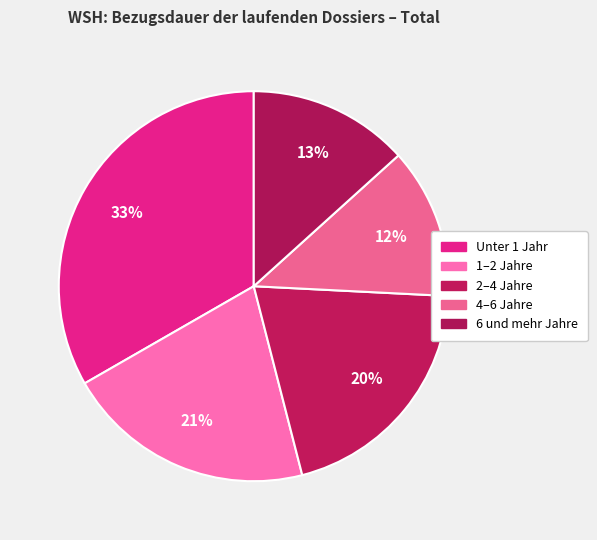

How many slices are in this pie chart?

5